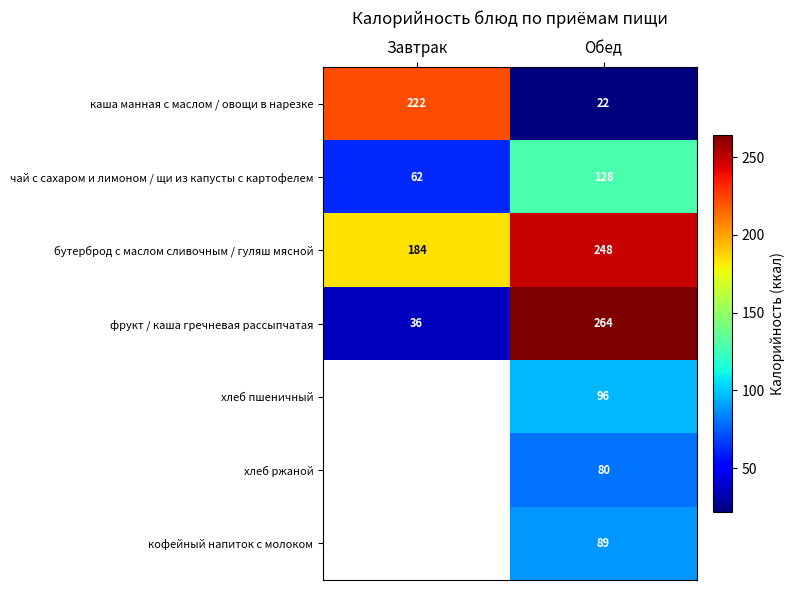

The бутерброд с маслом сливочным / гуляш мясной series shows 184 at Завтрак. True or false?

True